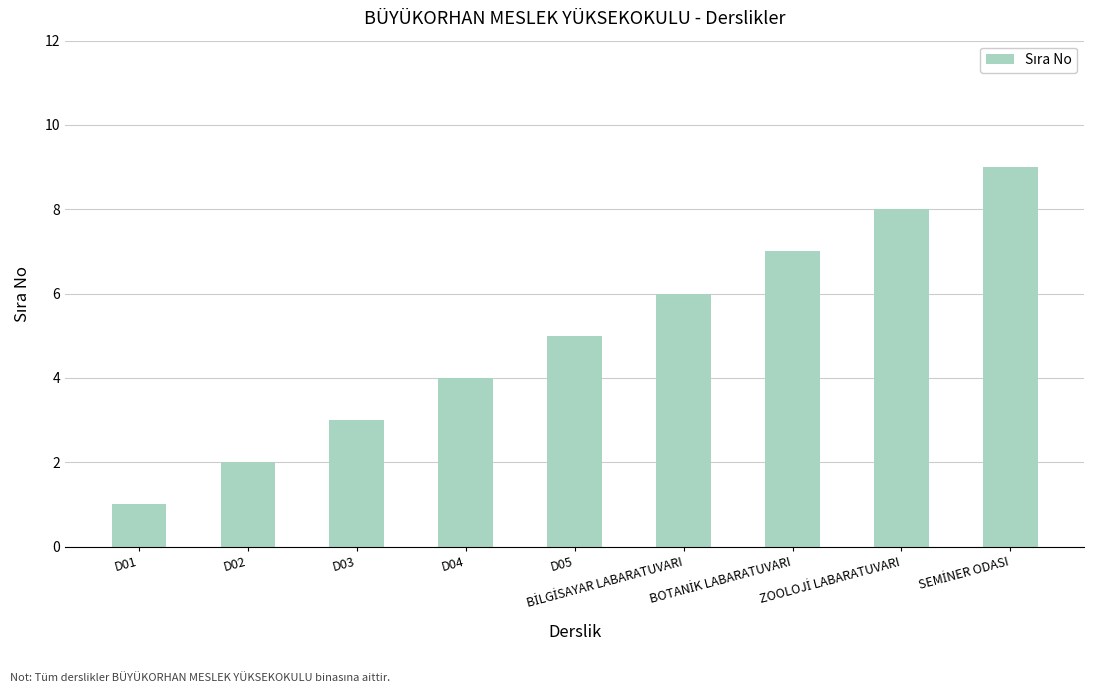

The chart shows a value of 2 at D02. True or false?

True